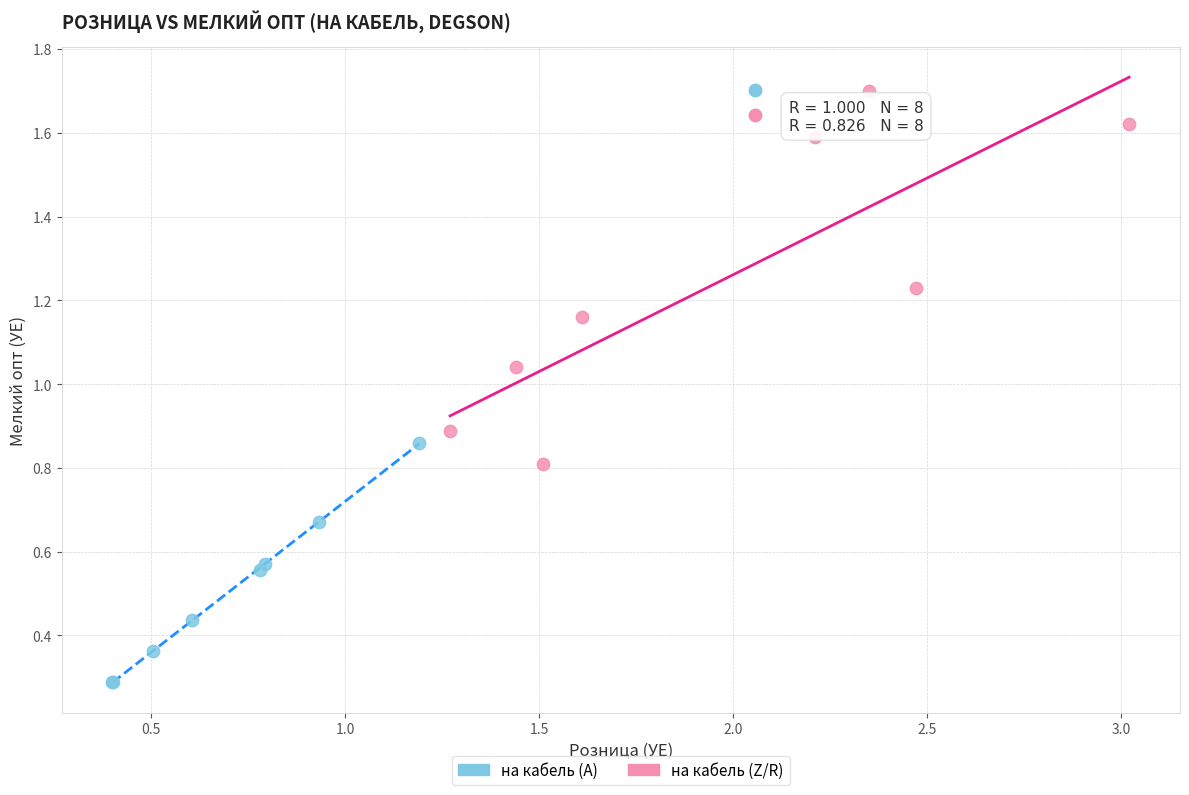

Which series reaches the maximum Y coordinate?

на кабель (Z/R)